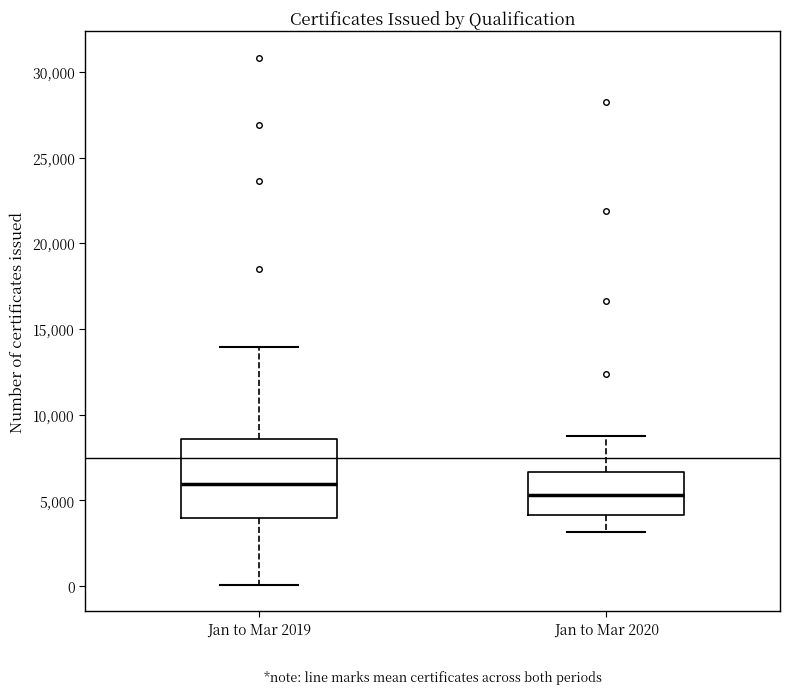

Reading left to right, read every box against the y-axis: the position of its median line, the range the box covers, and the ends of its whiskers. The values are not printed on the chart, so give them approximately, as read against the axis.

Jan to Mar 2019: median 6000, box 4000 to 8500, whiskers 0 to 14000
Jan to Mar 2020: median 5500, box 4000 to 6500, whiskers 3000 to 9000